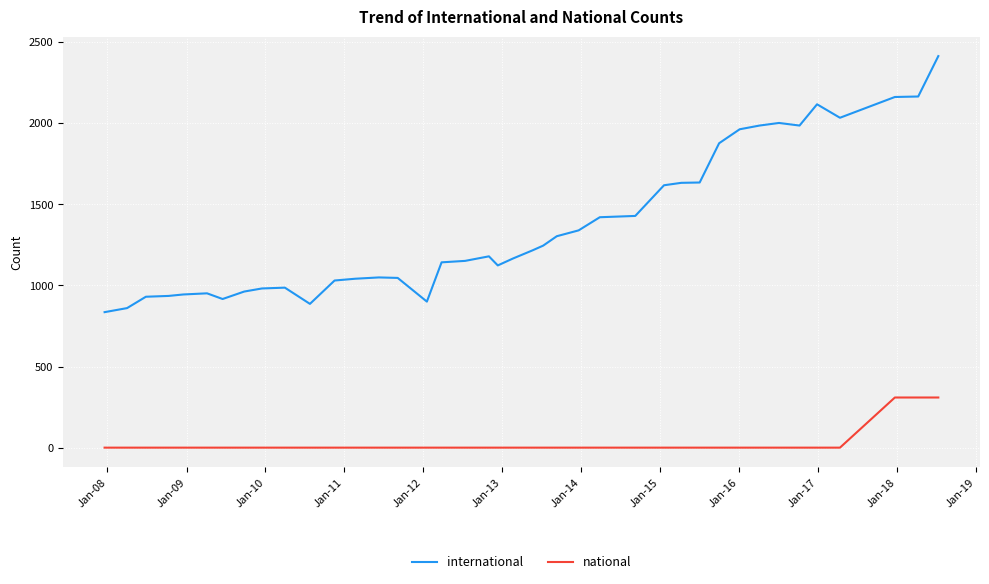

What is the maximum value shown in the chart?

2413